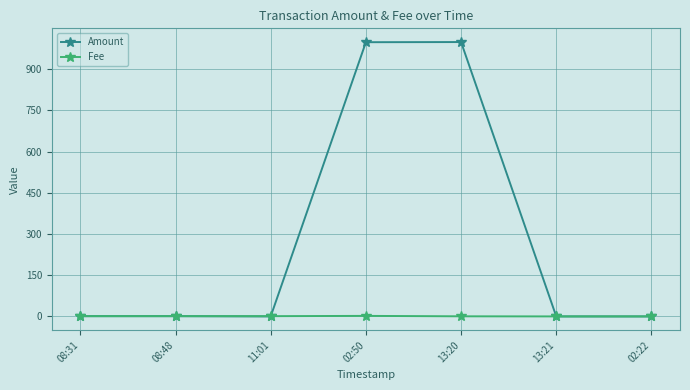

Rank the series by their average value, from highest to lowest.

Amount, Fee